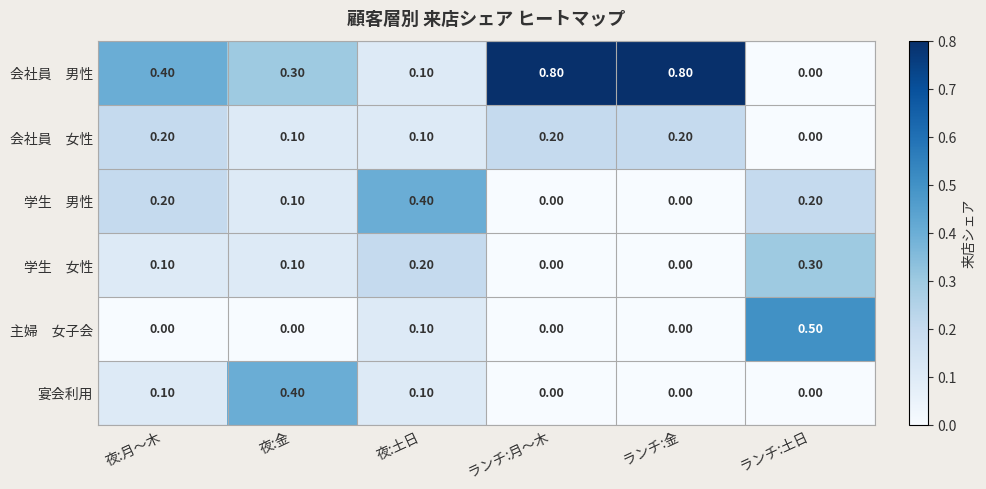

What is the total value across all series at ランチ:金?

1.0